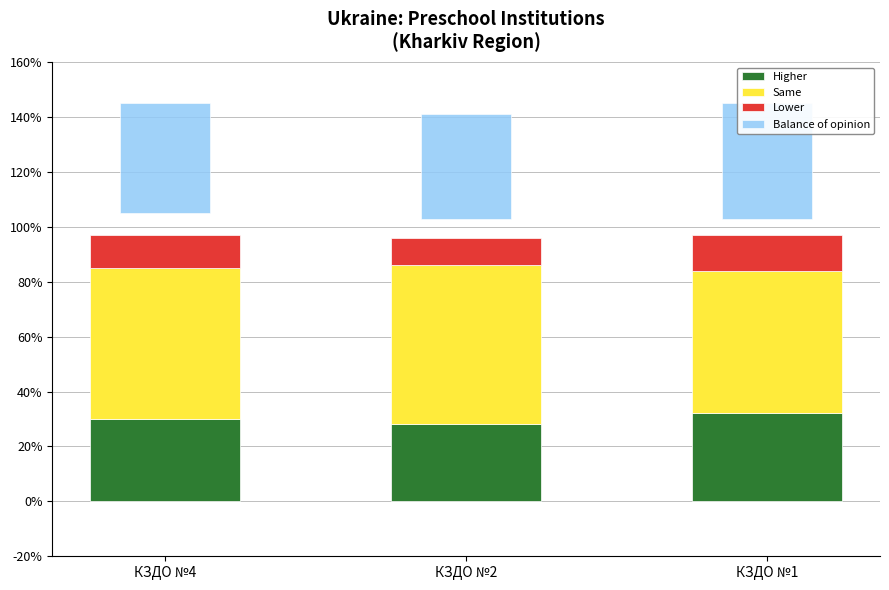

Does the chart contain any negative values?

No